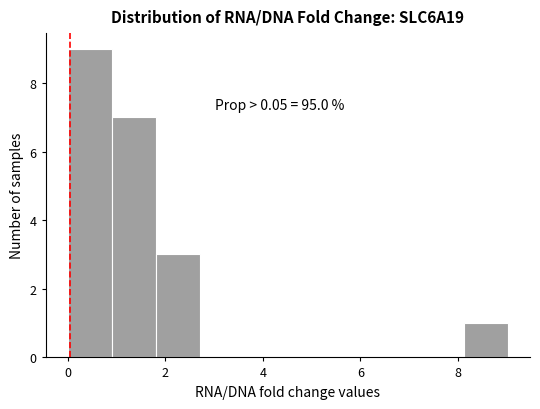

Which range on the x-axis has the tallest bar?

0.0 to 1.0